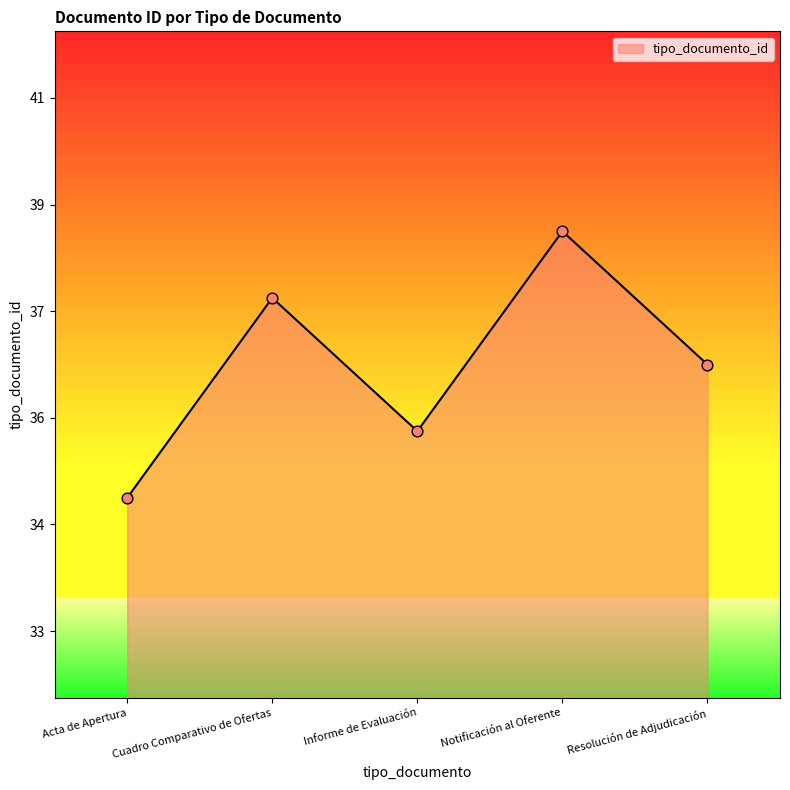

What is the change in value from Informe de Evaluación to Resolución de Adjudicación?

+1